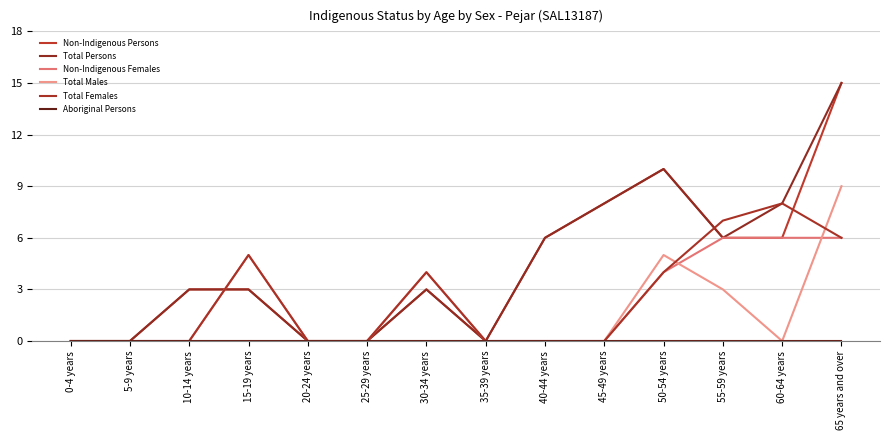

Does the chart display data point markers on the line(s)?

No